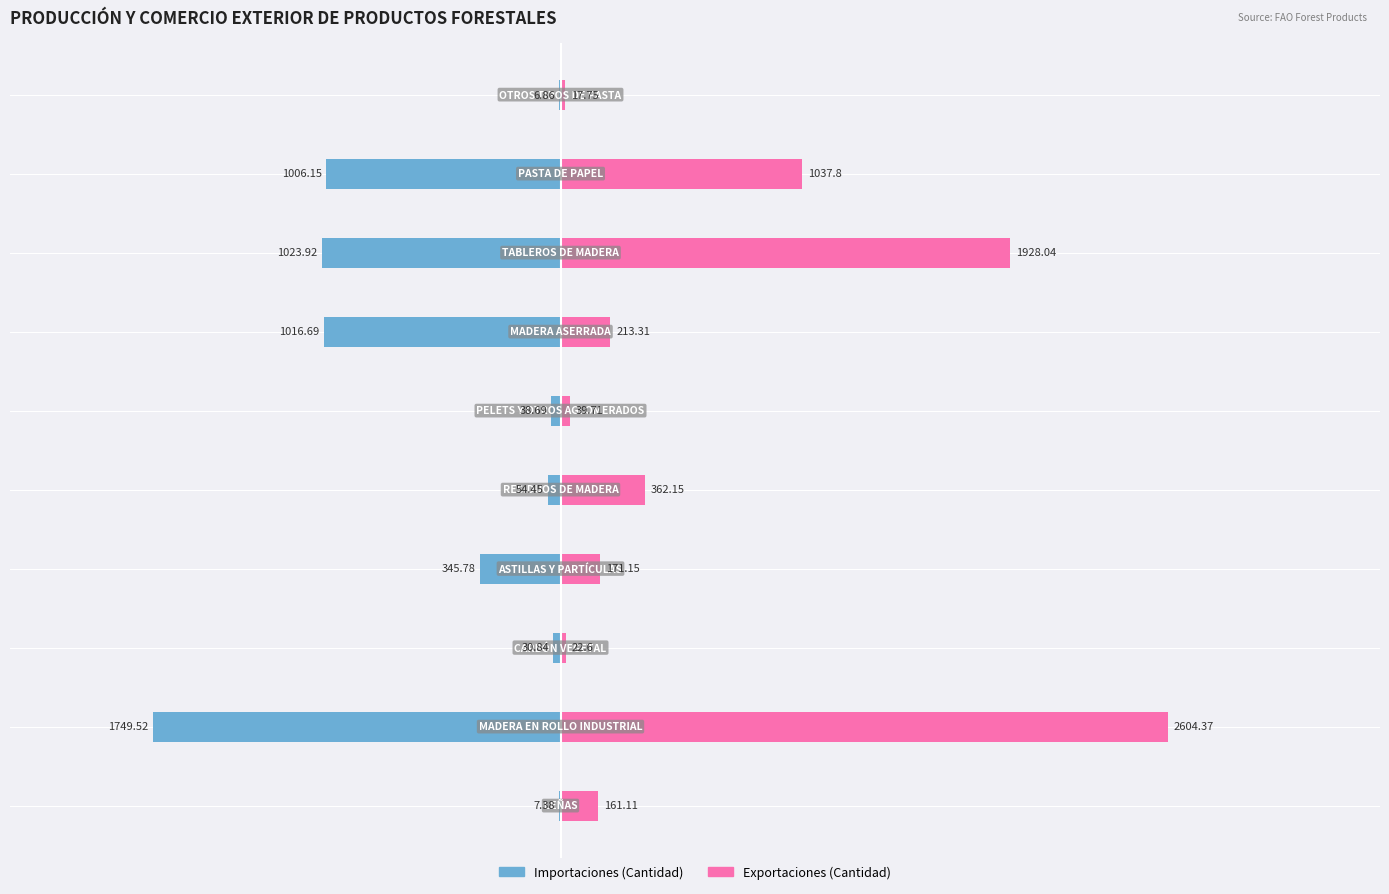

Are the bars horizontal?

Yes